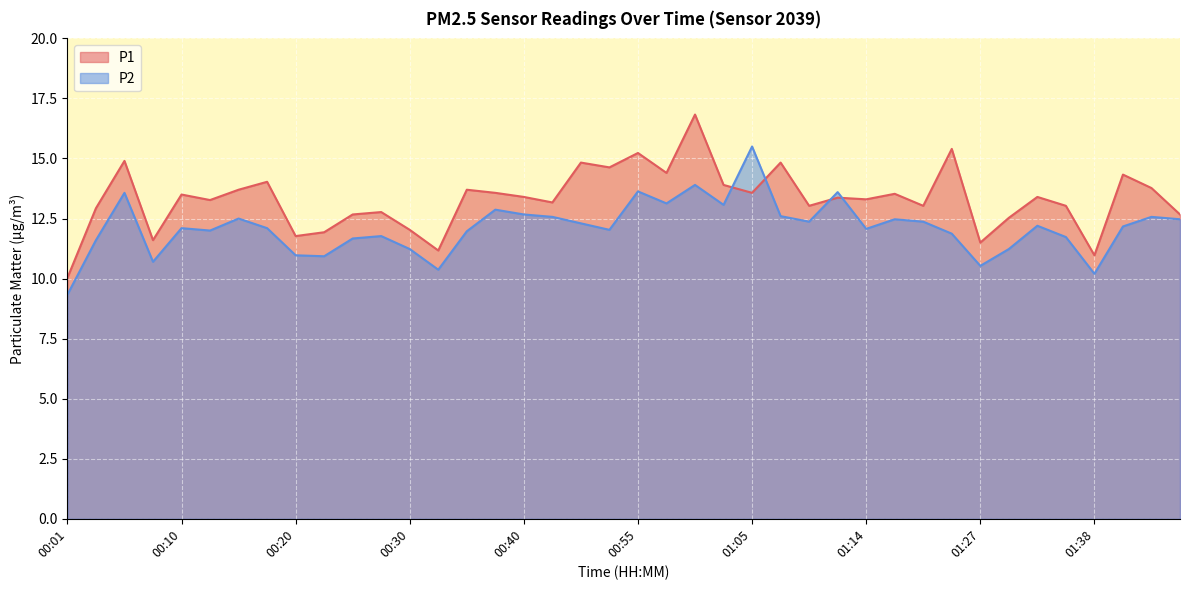

How many values in the P1 series are below 13?

13